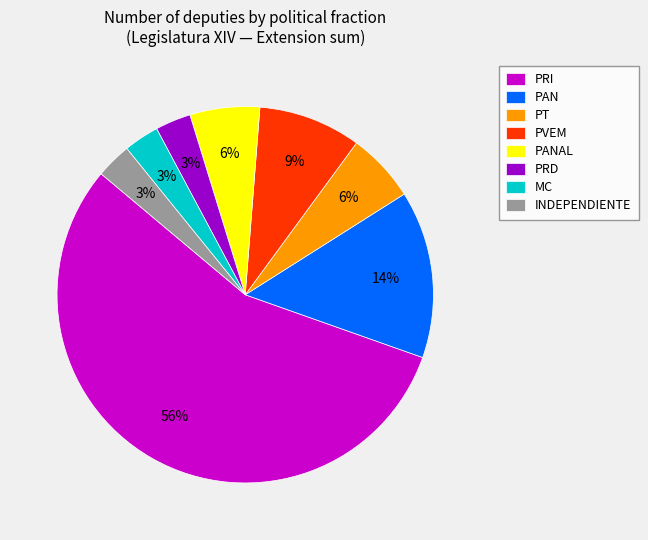

To the nearest percent, what is the difference between the PRI and PANAL slice percentages?

50%